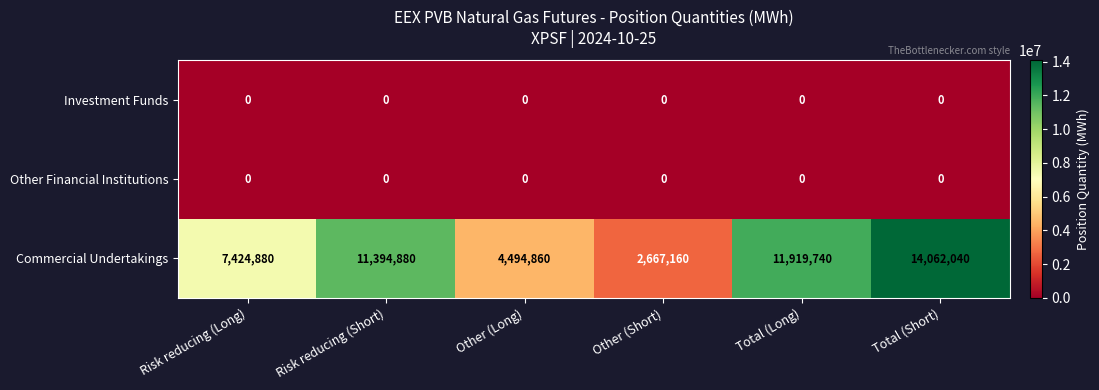

At which category does the chart reach its peak across all series?

Total (Short)